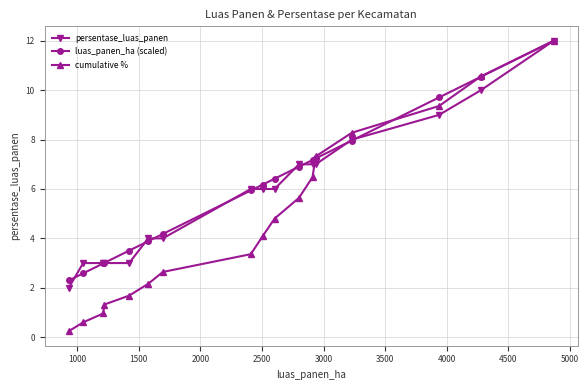

Which series has the largest range (max minus min)?

cumulative %